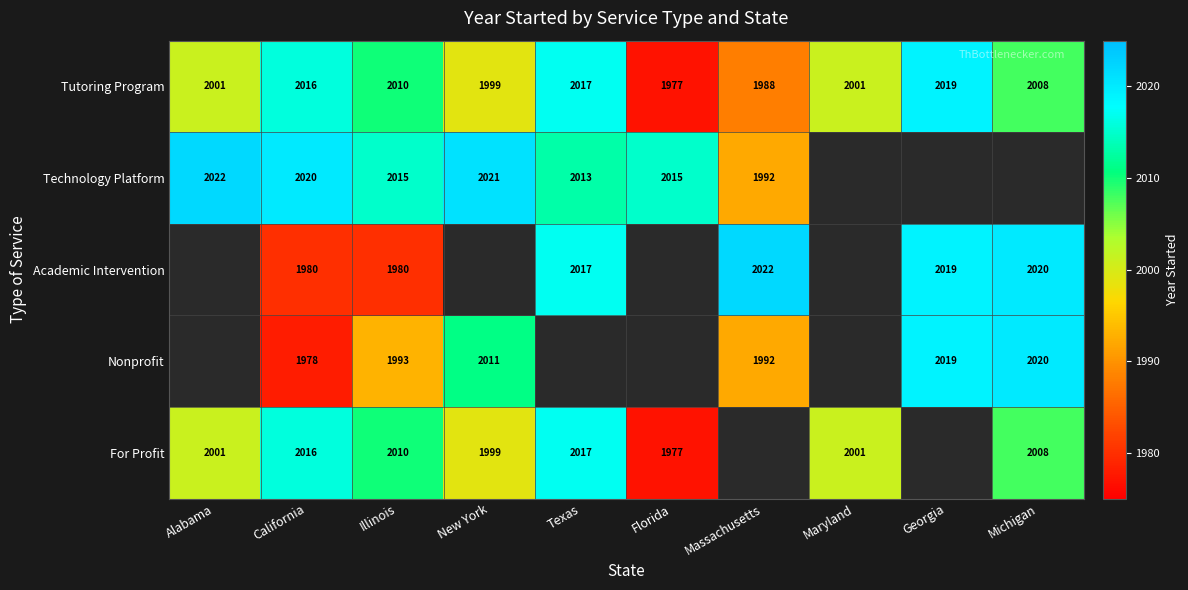

What is the difference between the highest and lowest values at Illinois?

35